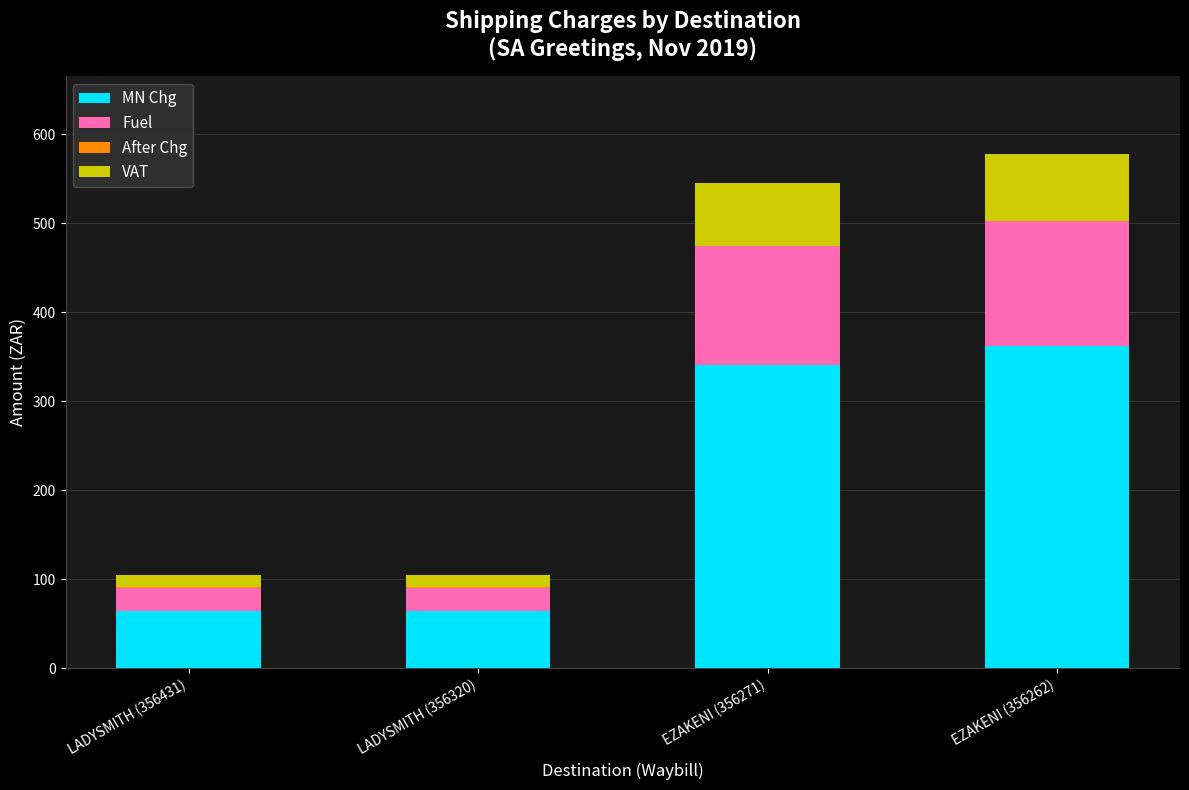

The MN Chg series shows 98.2 at LADYSMITH (356431). True or false?

False